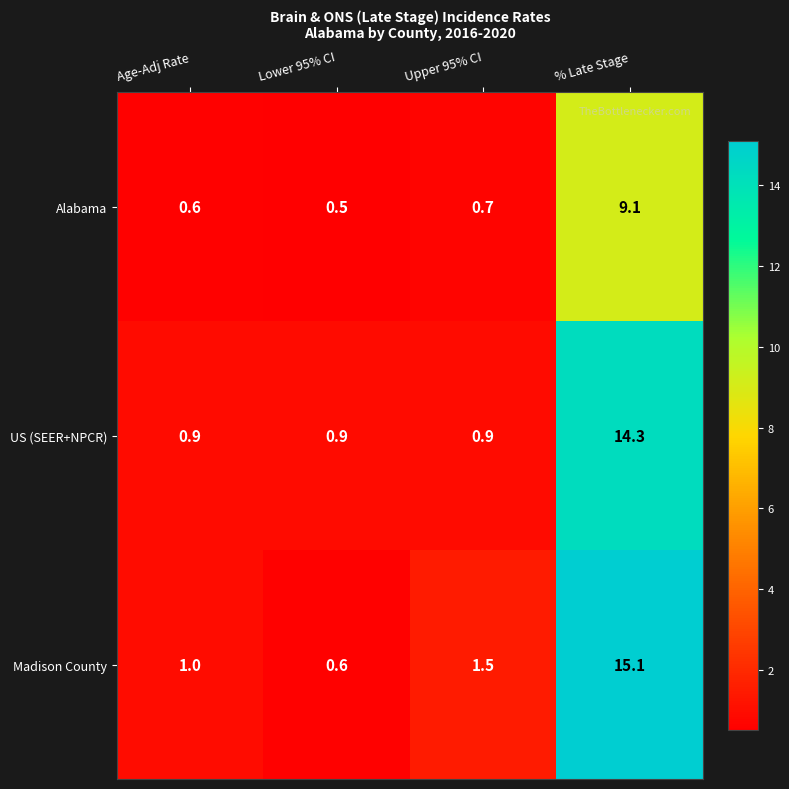

The value of Alabama at Upper 95% CI is 0.5. True or false?

False